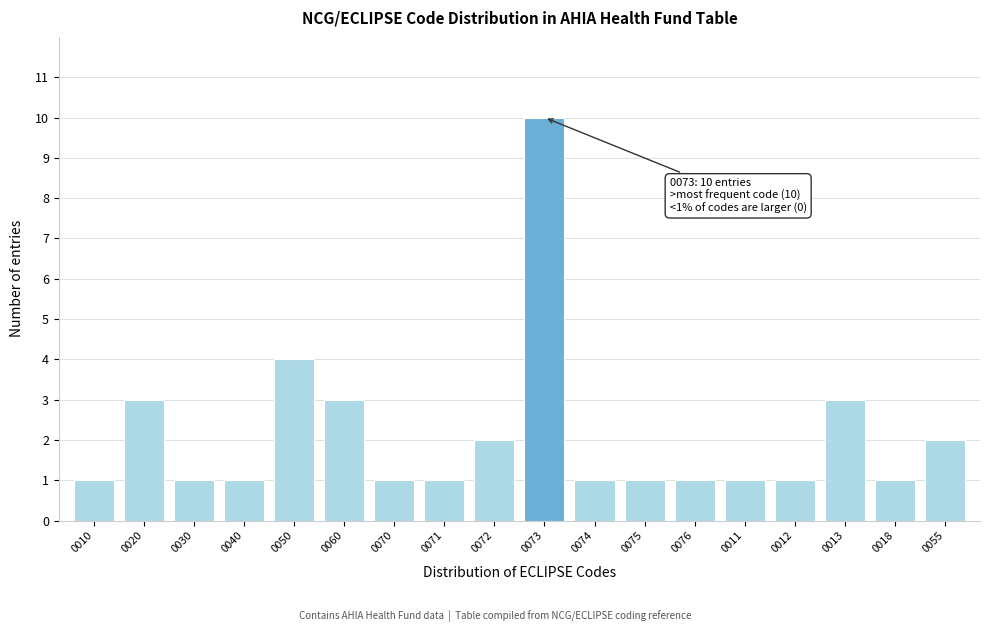

Reading left to right, list all the values displayed in this chart.

0010=1	0020=3	0030=1	0040=1	0050=4	0060=3	0070=1	0071=1	0072=2	0073=10	0074=1	0075=1	0076=1	0011=1	0012=1	0013=3	0018=1	0055=2